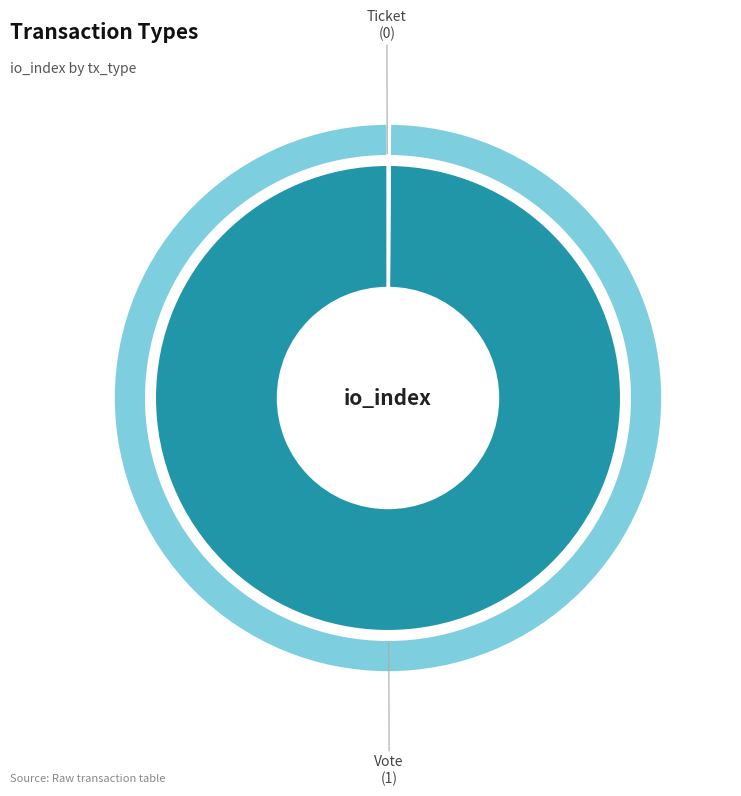

Is Ticket the majority of the pie?

No